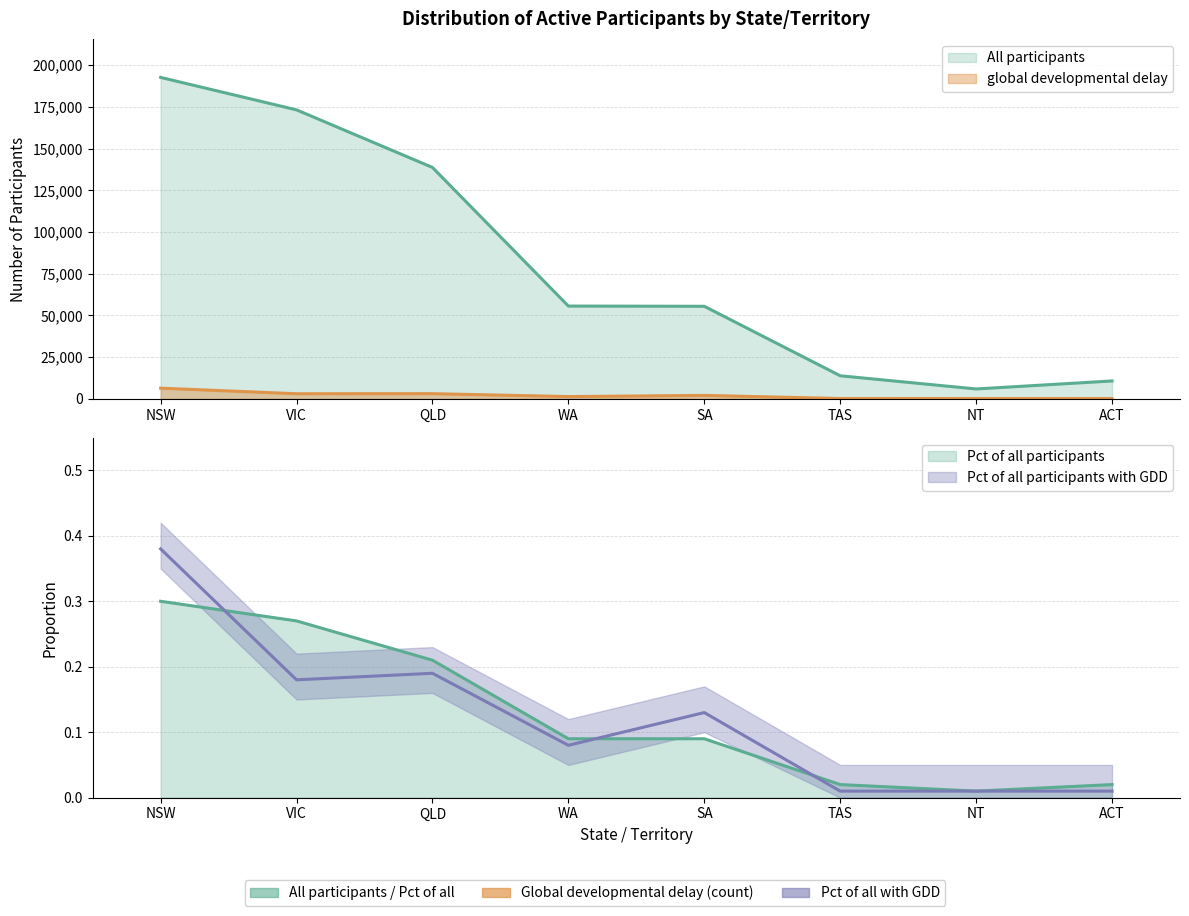

What value does the global developmental delay series have at QLD, to the nearest 50?

3100